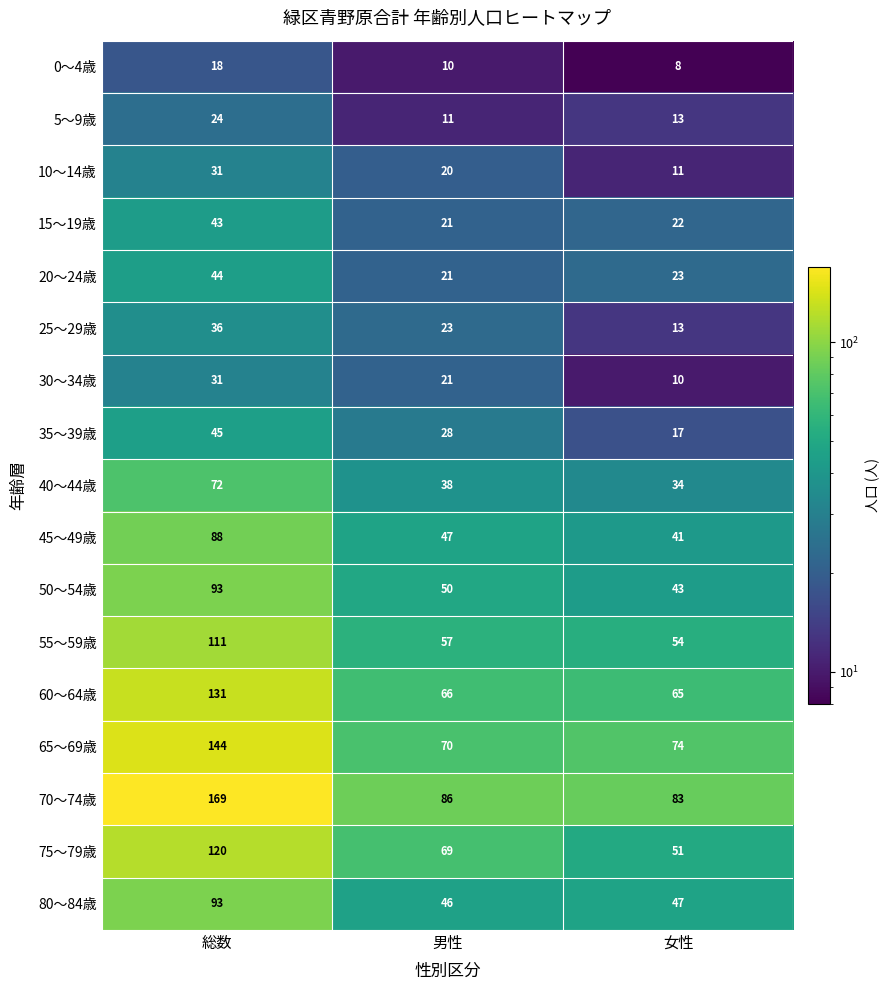

At which label does 70～74歳 first exceed 86?

総数